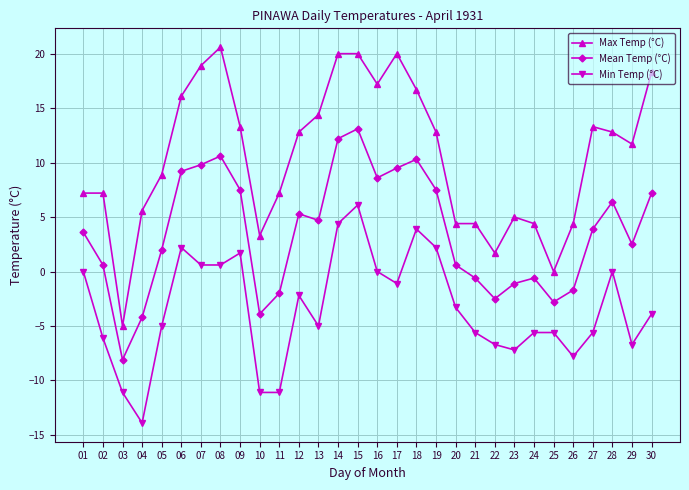

At which category is the sum across all series the highest?

15